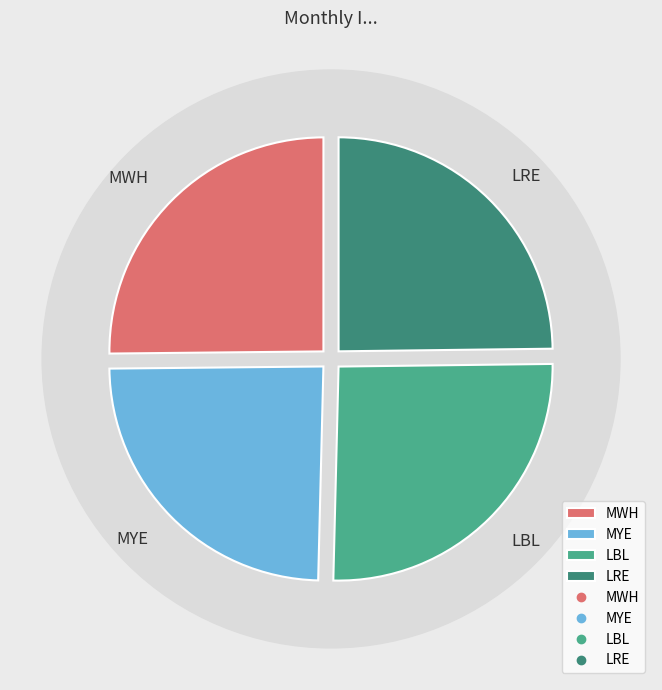

How many slices are in this pie chart?

4